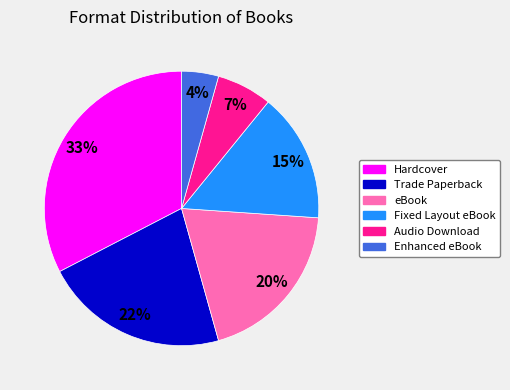

True or false: Audio Download accounts for 18% of the total.

False